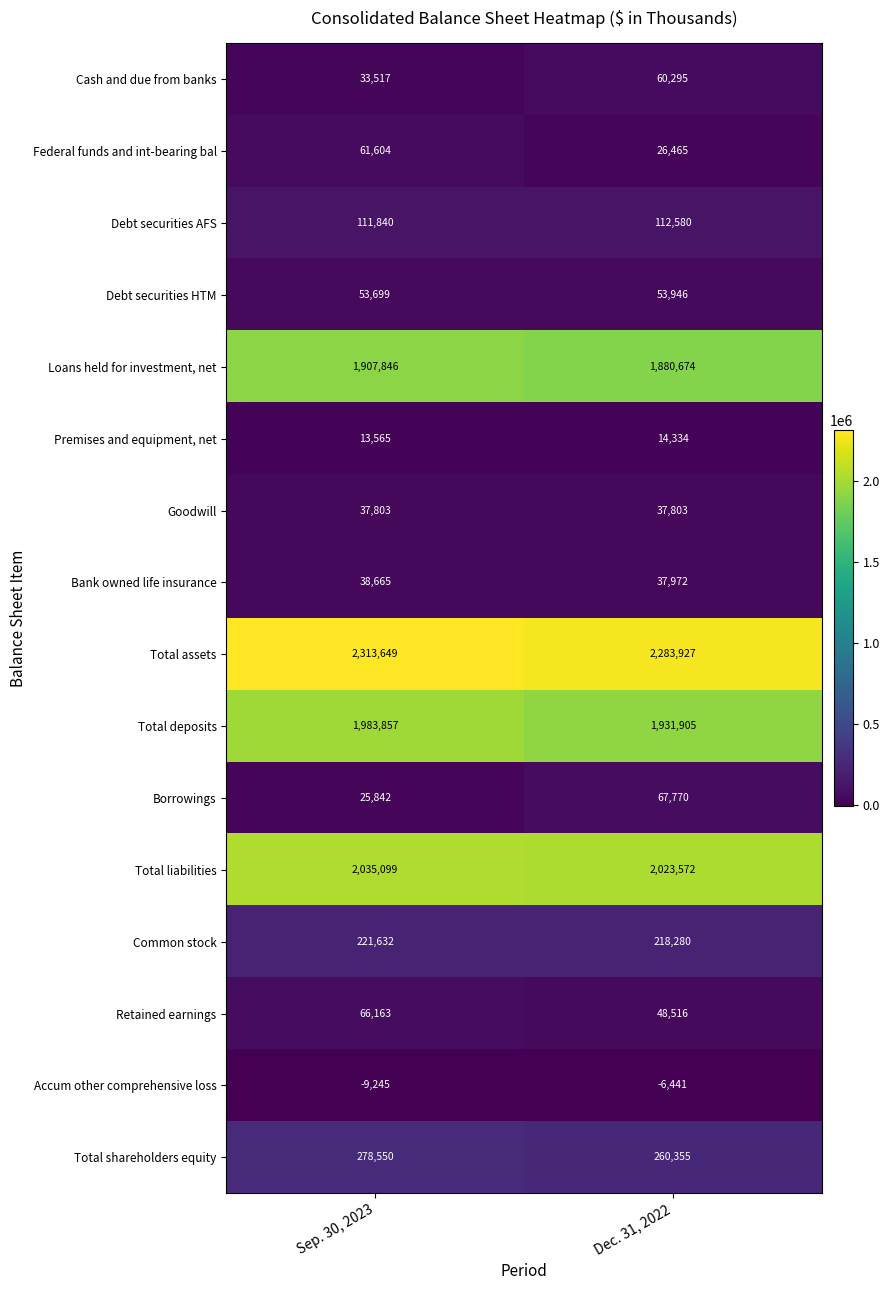

Which series changed the most between Sep. 30, 2023 and Dec. 31, 2022?

Total deposits